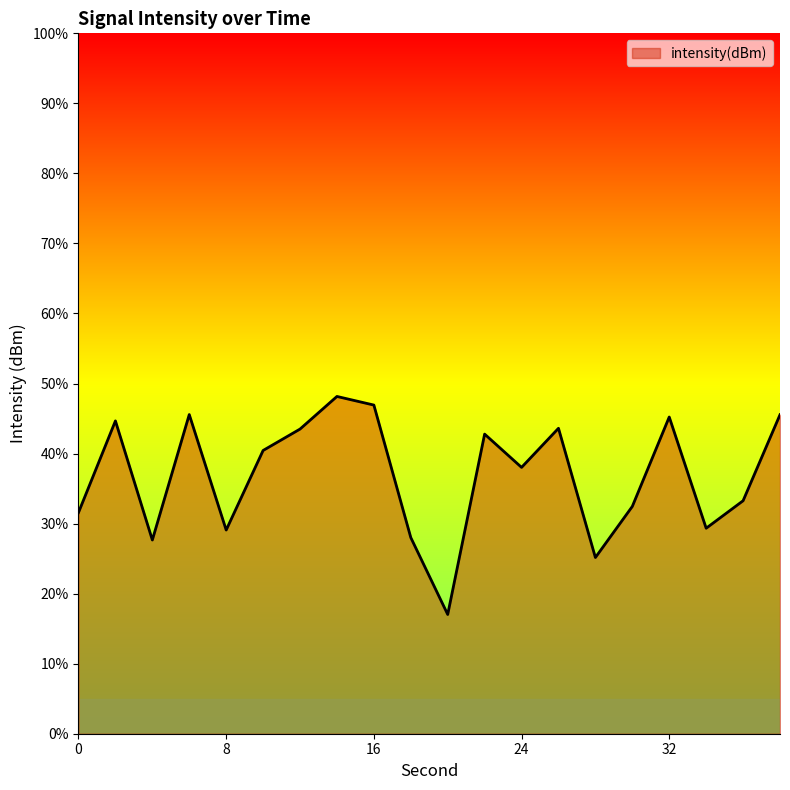

Reading left to right, list all the values displayed in this chart.

-134.2	-127.7	-136.2	-127.2	-135.5	-129.8	-128.3	-125.9	-126.5	-136.0	-141.5	-128.6	-131.0	-128.2	-137.4	-133.8	-127.4	-135.3	-133.4	-127.2